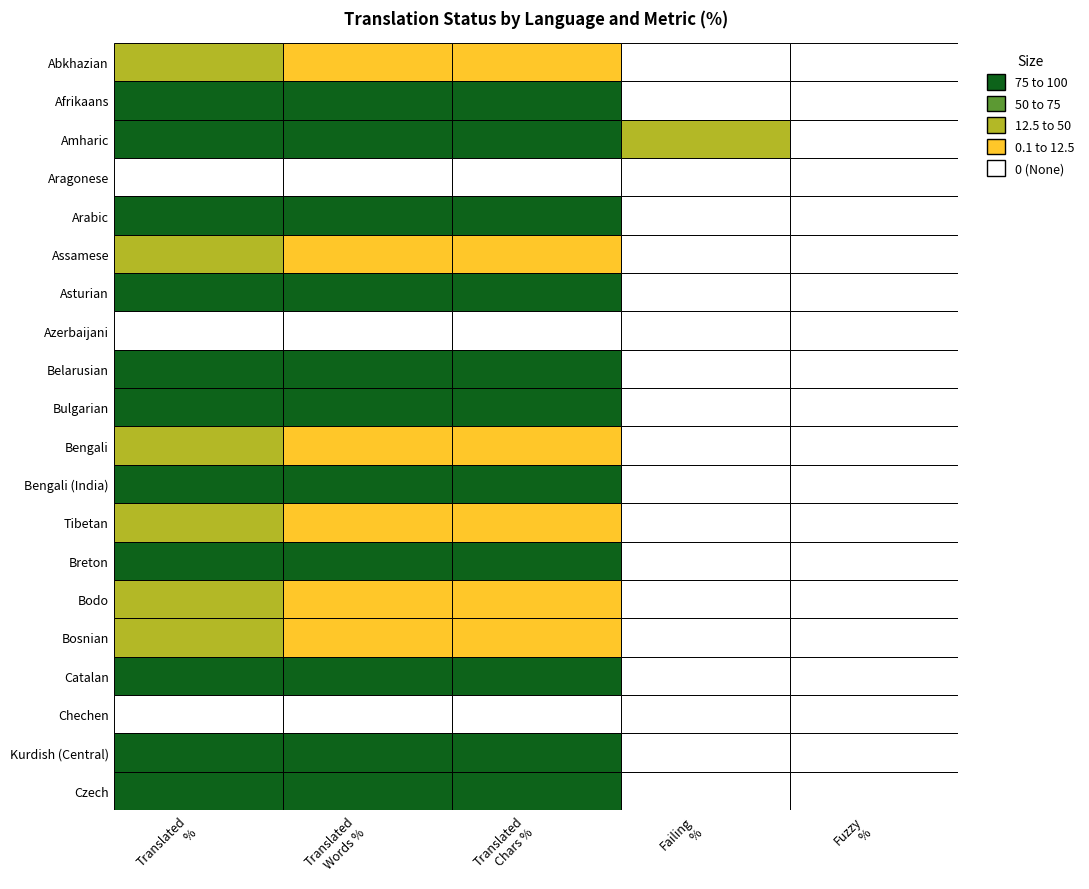

What is the sum of the Czech values at 4 and 2?

100.0